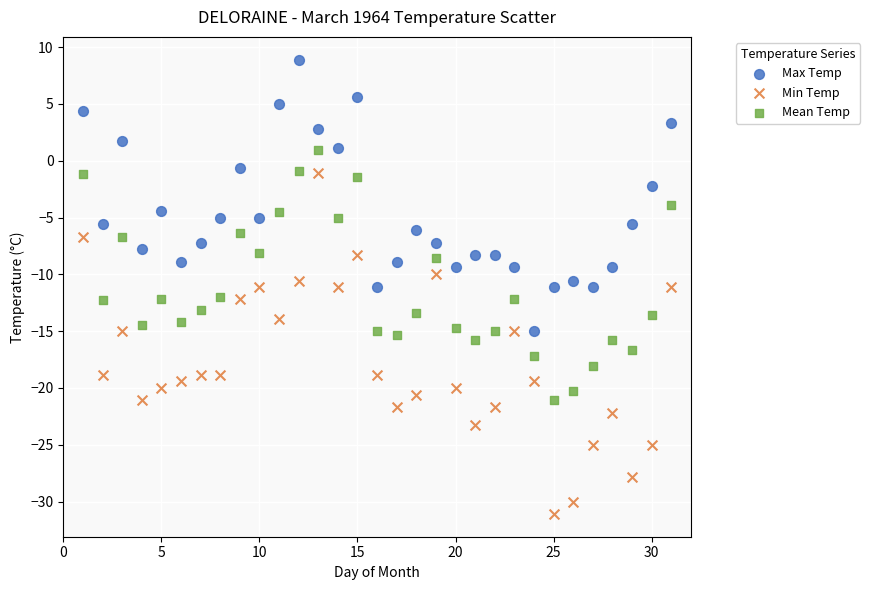

What are all the series names shown in the legend?

Max Temp, Min Temp, Mean Temp